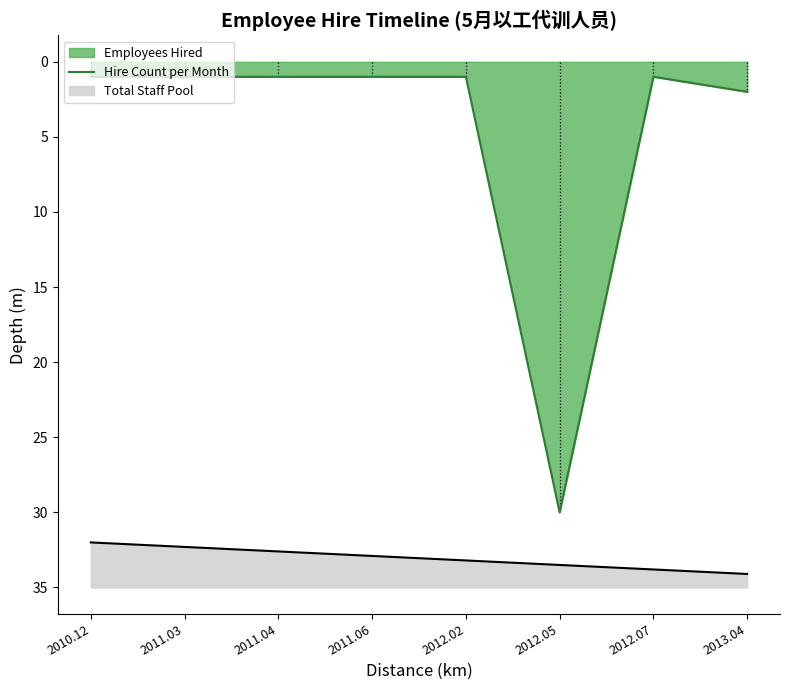

Which label corresponds to the smallest value in the chart?

2010.12